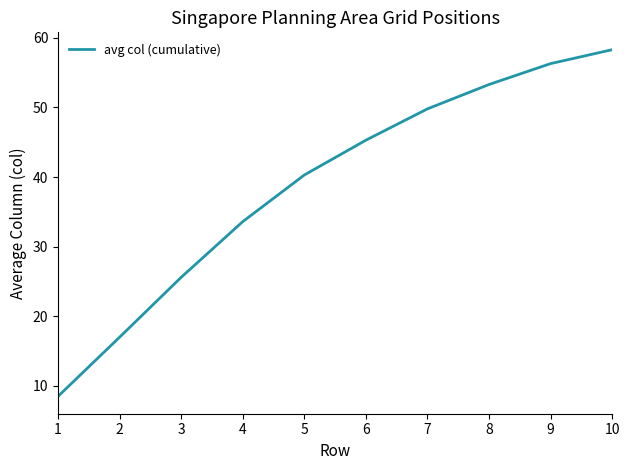

Reading left to right, extract all data points from this chart.

8.5	17.0	25.6	33.6	40.3	45.3	49.8	53.3	56.3	58.3